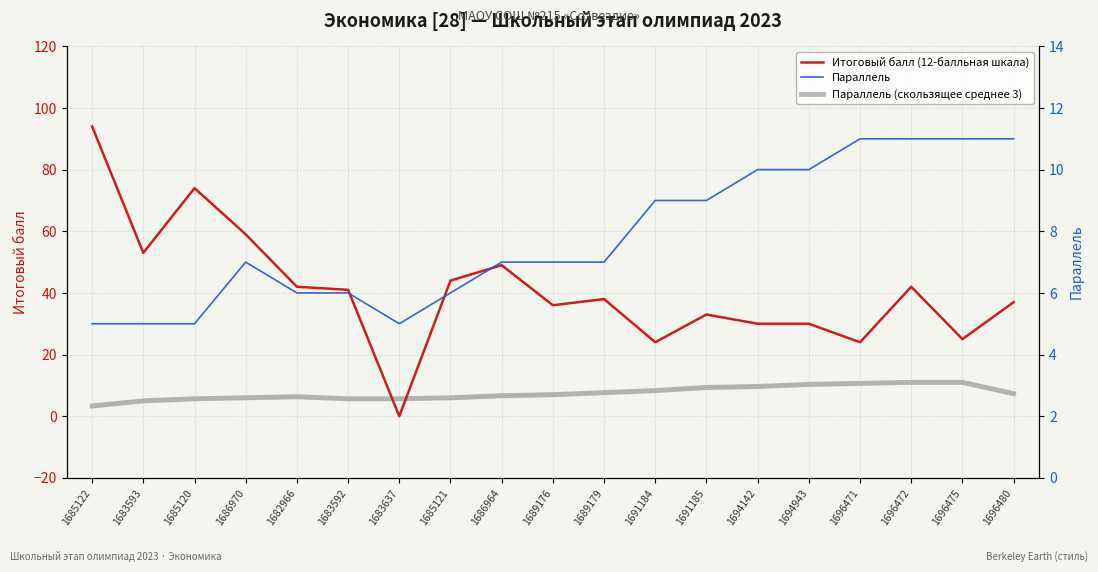

Which series ends up on top after the final intersection of Параллель (скользящее среднее) and Итоговый балл?

Итоговый балл